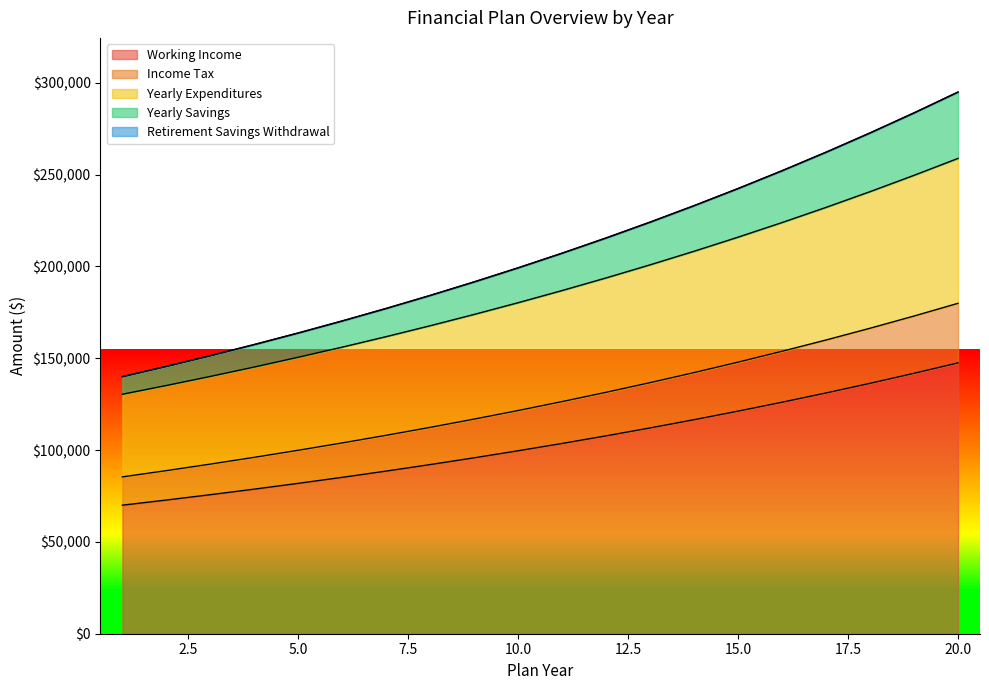

Is it true that Yearly Expenditures equals 325614.9 at 11?

False